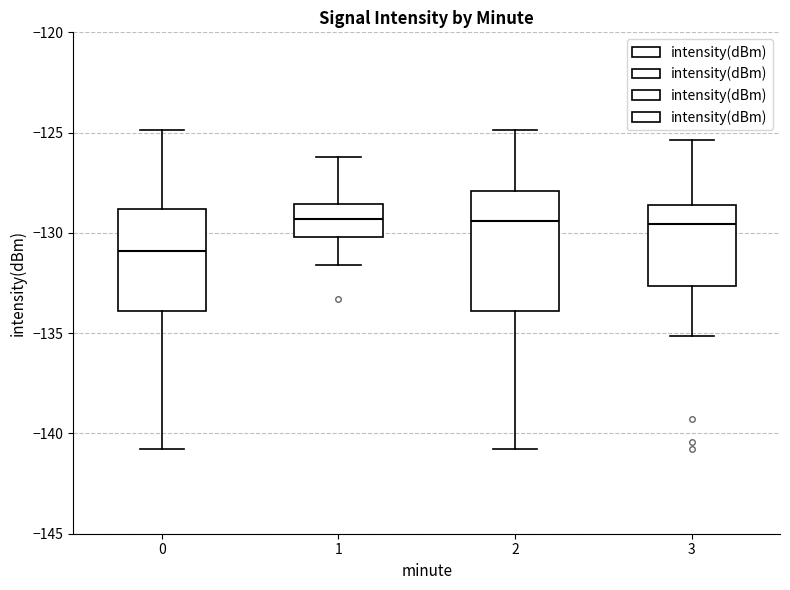

Where does the median line of the box at x = 1 sit on the y-axis? The values are not printed on the chart, so give them approximately, as read against the axis.

-129.5